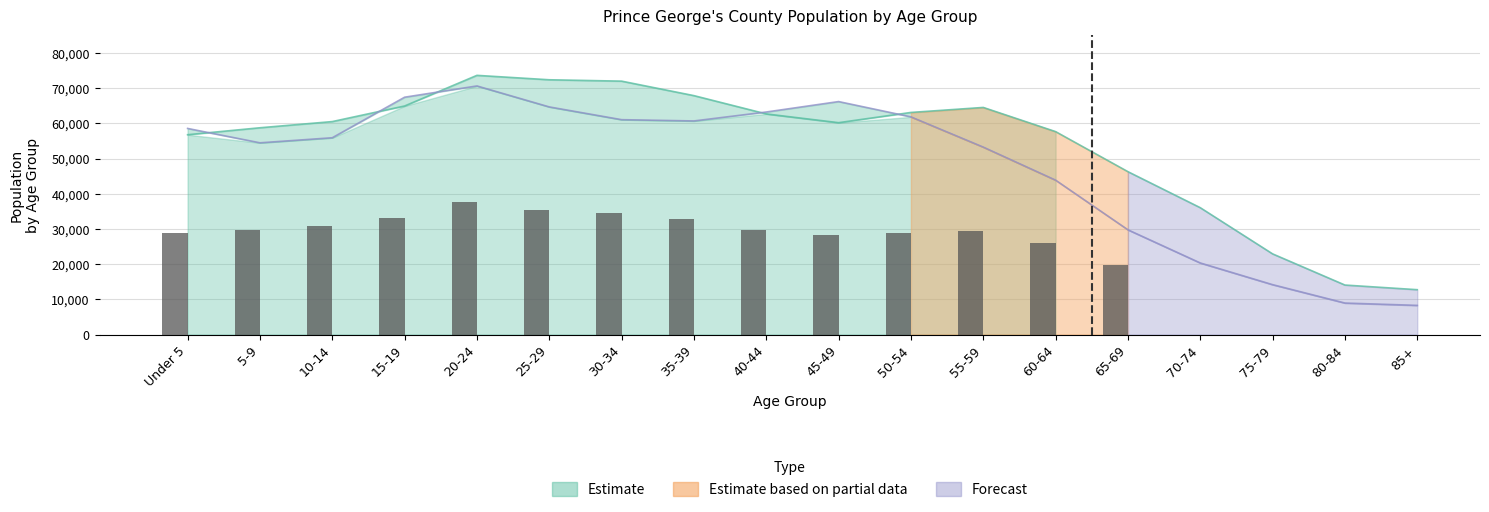

Is it true that the value at 20-24 is 62407?

False